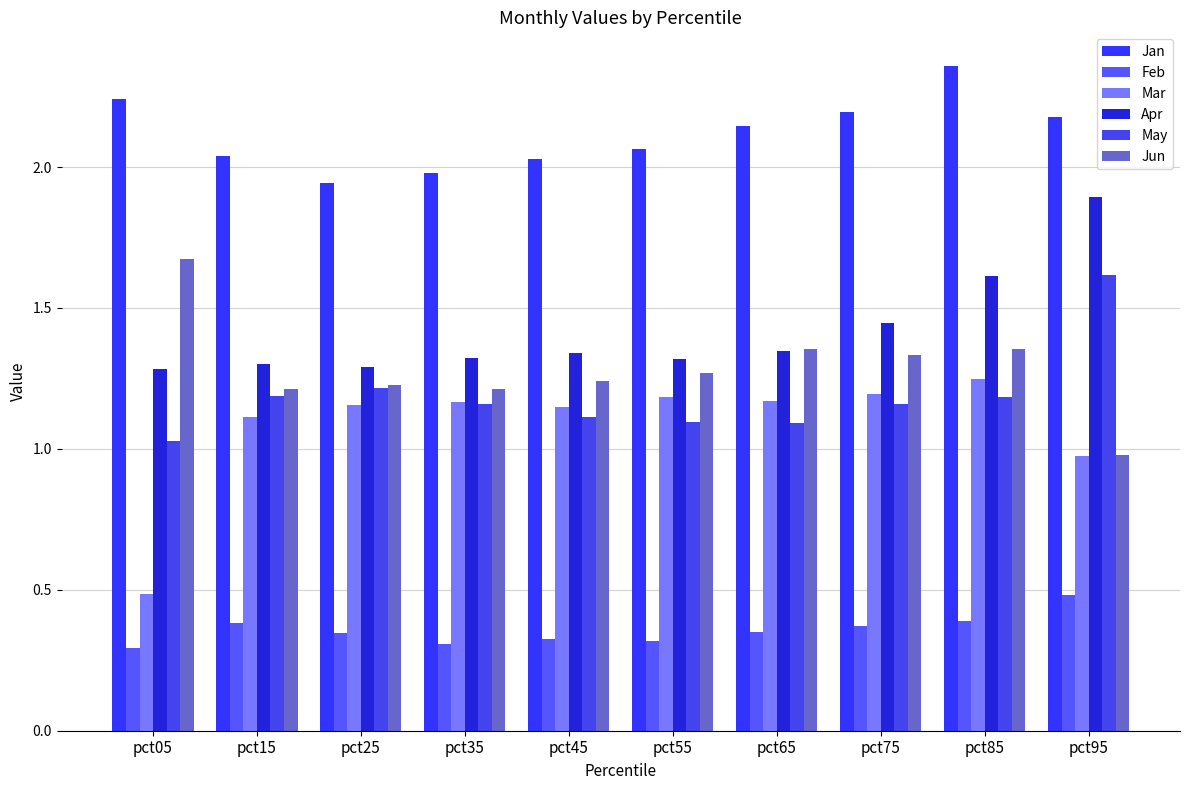

Which series changed the most between pct35 and pct75?

Jan